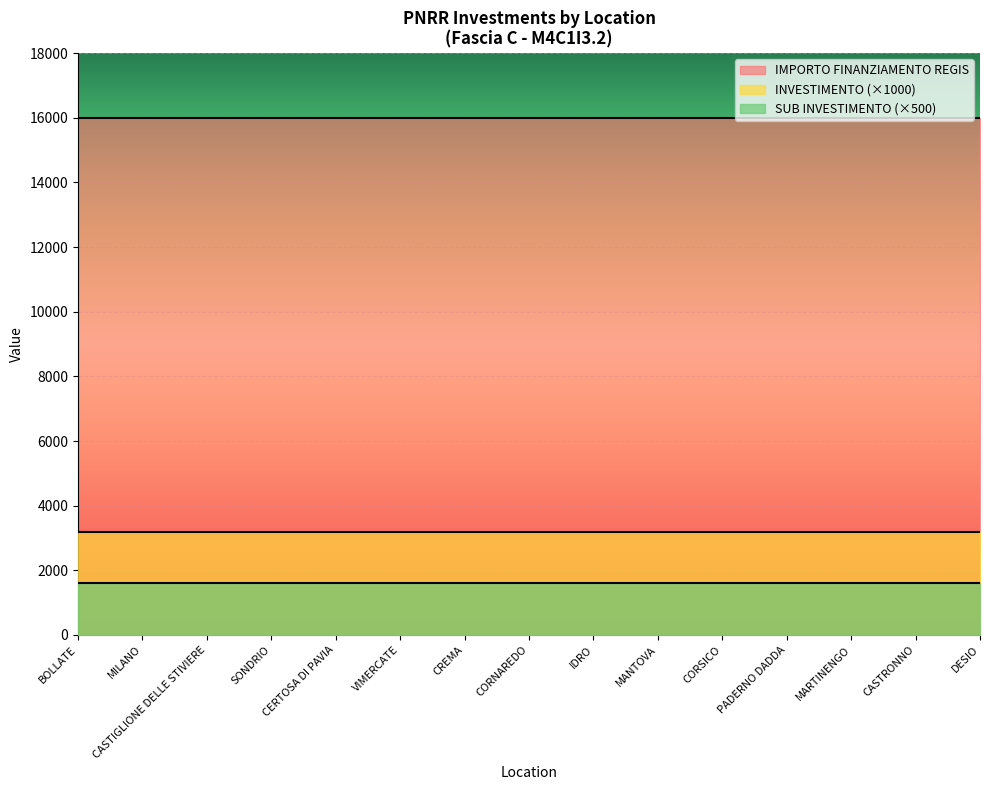

Which series has the largest range (max minus min)?

INVESTIMENTO